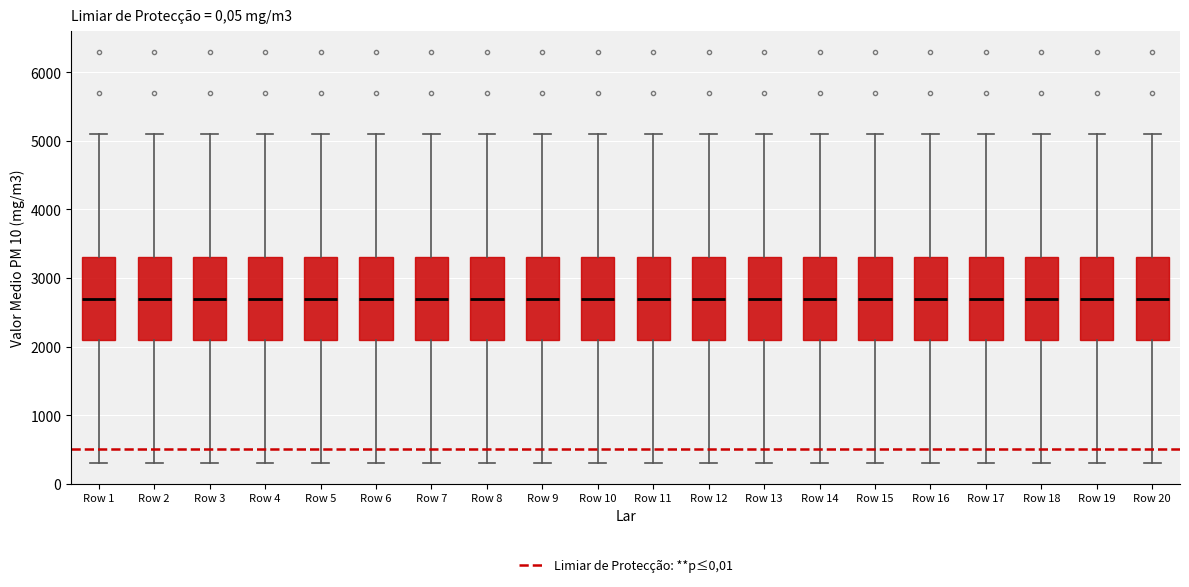

Reading left to right, read every box against the y-axis: the position of its median line, the range the box covers, and the ends of its whiskers. The values are not printed on the chart, so give them approximately, as read against the axis.

Row 1: median 2700, box 2100 to 3300, whiskers 300 to 5100
Row 2: median 2700, box 2100 to 3300, whiskers 300 to 5100
Row 3: median 2700, box 2100 to 3300, whiskers 300 to 5100
Row 4: median 2700, box 2100 to 3300, whiskers 300 to 5100
Row 5: median 2700, box 2100 to 3300, whiskers 300 to 5100
Row 6: median 2700, box 2100 to 3300, whiskers 300 to 5100
Row 7: median 2700, box 2100 to 3300, whiskers 300 to 5100
Row 8: median 2700, box 2100 to 3300, whiskers 300 to 5100
Row 9: median 2700, box 2100 to 3300, whiskers 300 to 5100
Row 10: median 2700, box 2100 to 3300, whiskers 300 to 5100
Row 11: median 2700, box 2100 to 3300, whiskers 300 to 5100
Row 12: median 2700, box 2100 to 3300, whiskers 300 to 5100
Row 13: median 2700, box 2100 to 3300, whiskers 300 to 5100
Row 14: median 2700, box 2100 to 3300, whiskers 300 to 5100
Row 15: median 2700, box 2100 to 3300, whiskers 300 to 5100
Row 16: median 2700, box 2100 to 3300, whiskers 300 to 5100
Row 17: median 2700, box 2100 to 3300, whiskers 300 to 5100
Row 18: median 2700, box 2100 to 3300, whiskers 300 to 5100
Row 19: median 2700, box 2100 to 3300, whiskers 300 to 5100
Row 20: median 2700, box 2100 to 3300, whiskers 300 to 5100